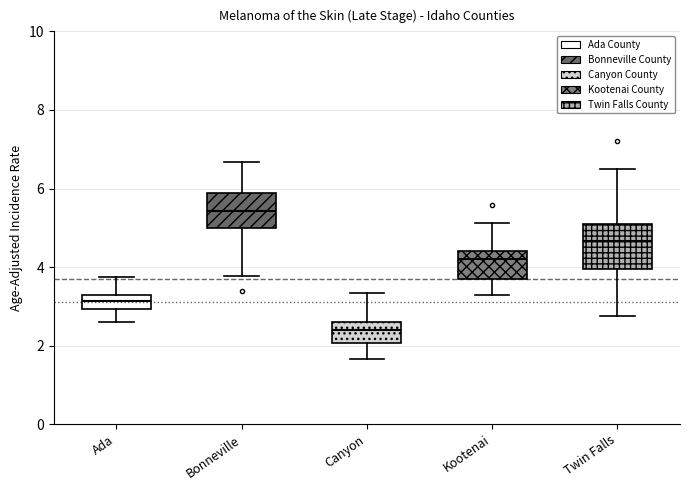

Which box's median line is the lowest?

Canyon